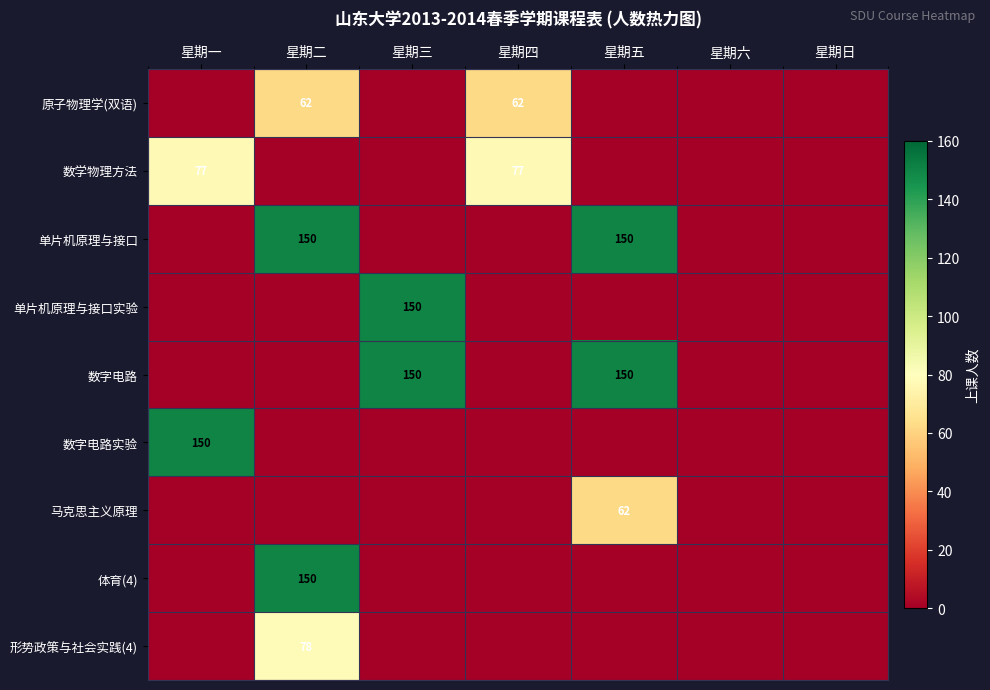

How many distinct data groups are displayed?

9